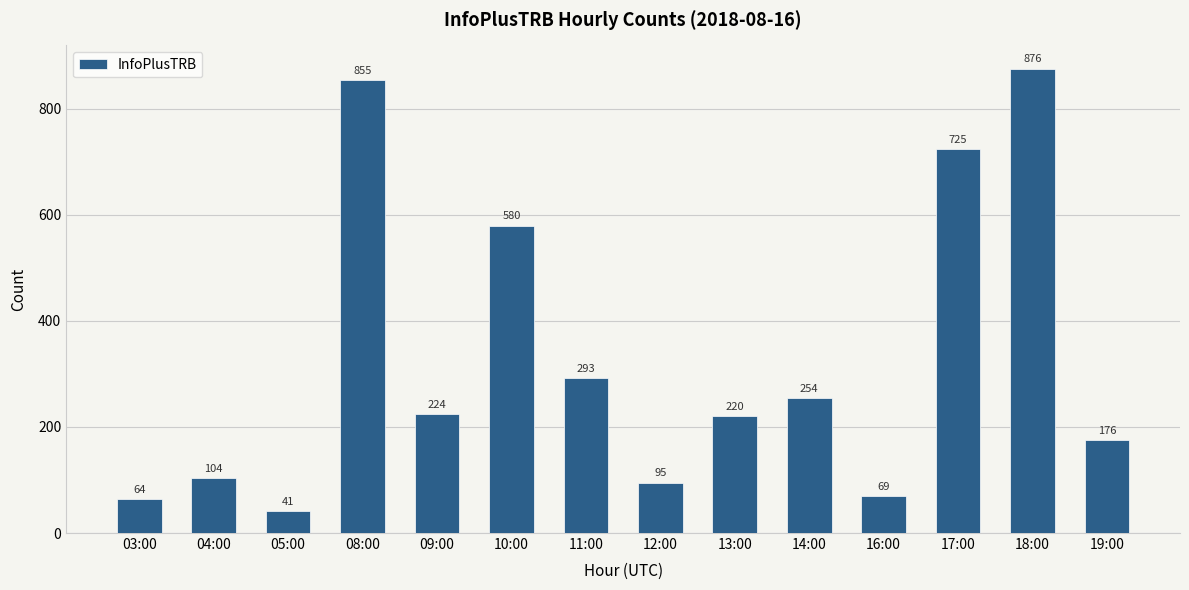

Reading left to right, extract all data points from this chart.

64	104	41	855	224	580	293	95	220	254	69	725	876	176